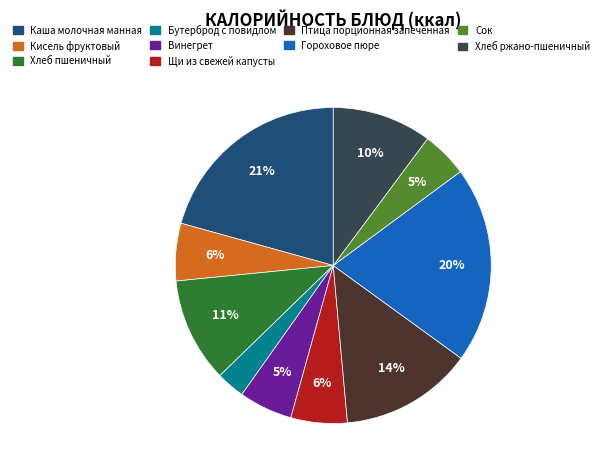

To the nearest percent, what is the difference between the Каша молочная манная and Гороховое пюре slice percentages?

1%